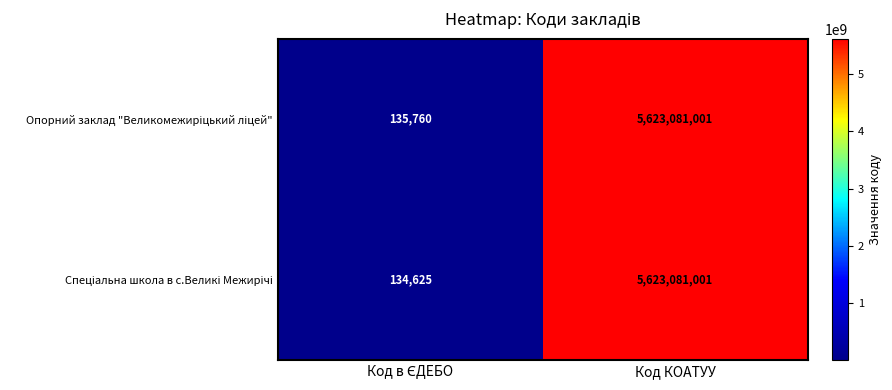

What is the greatest value displayed?

5623081001